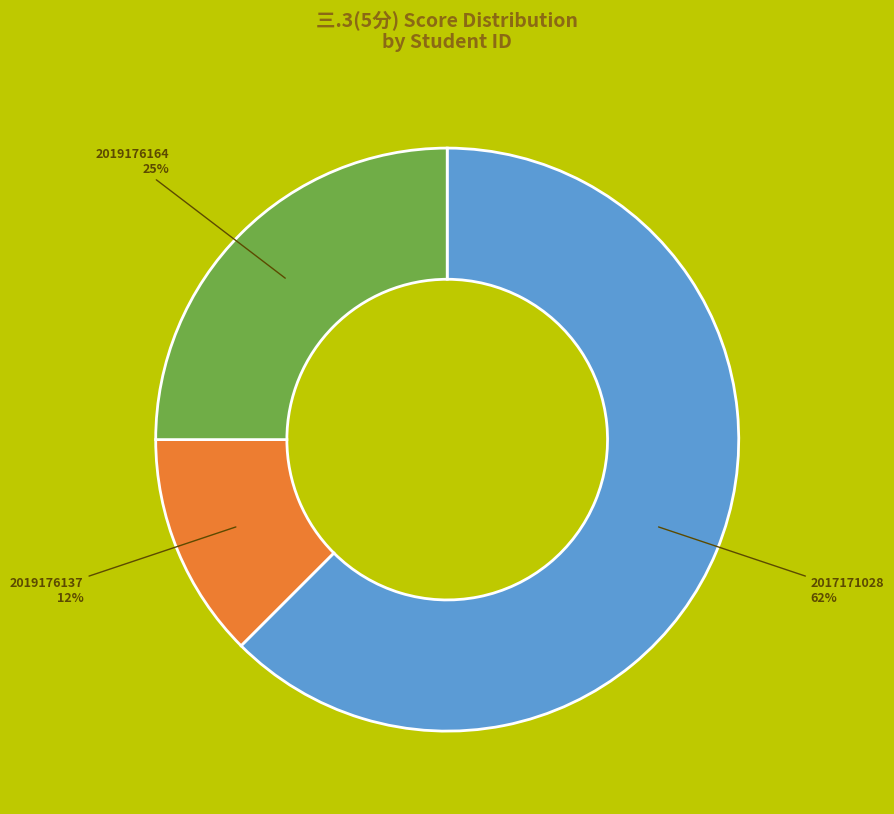

Is there a majority slice in this chart?

Yes